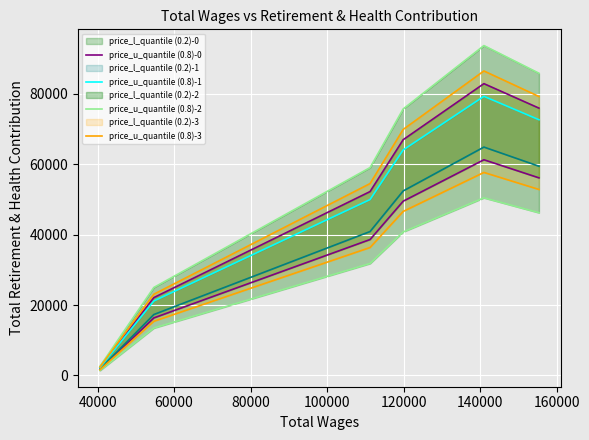

Which has a higher value, 119895.0 or 40625.0?

119895.0